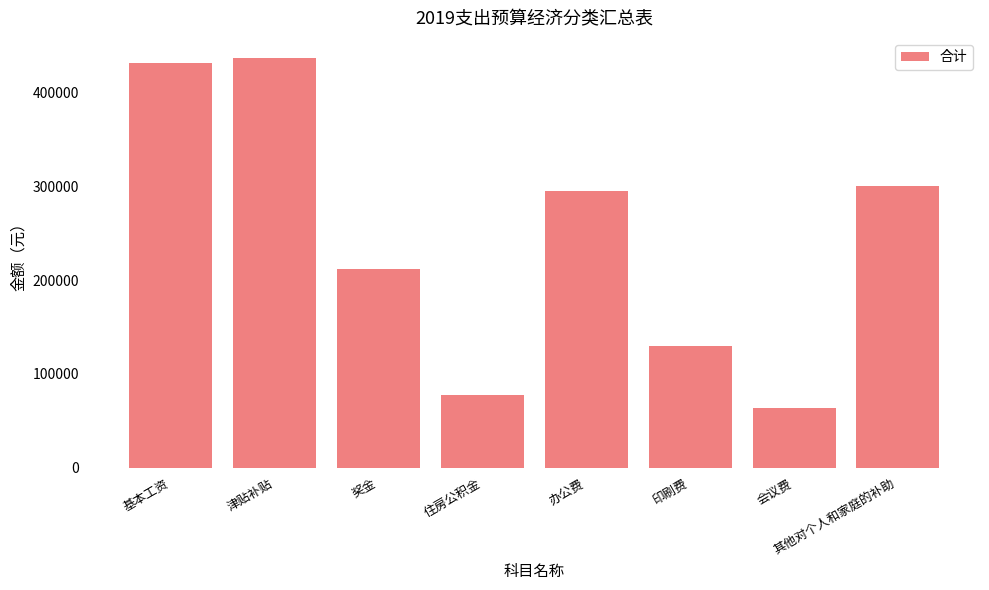

What is the sum of all values?

1947331